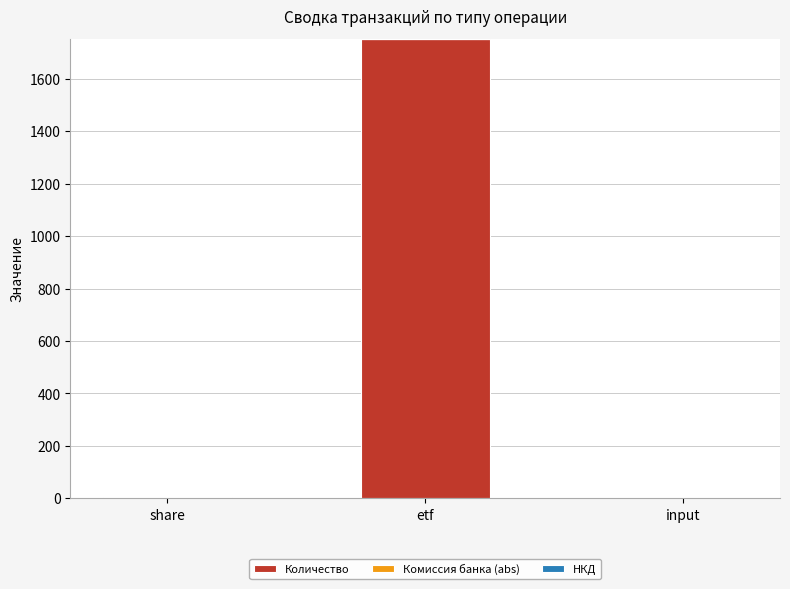

Are the bars grouped side by side (vs. stacked)?

No